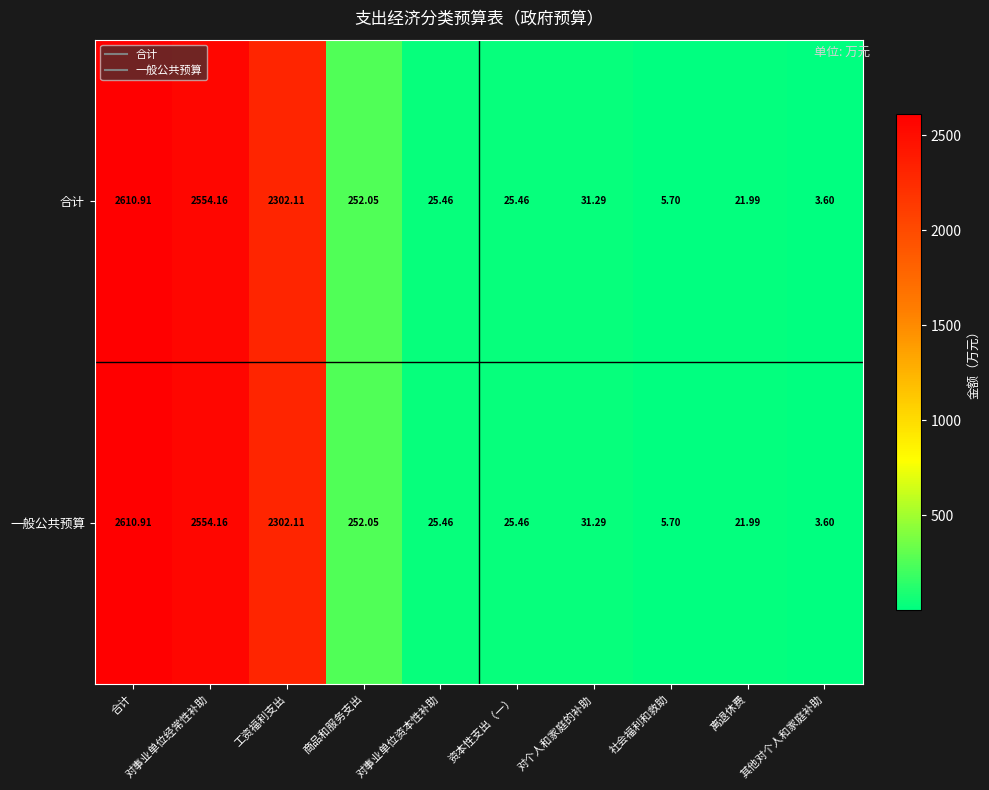

At which label does 一般公共预算 reach its peak?

合计